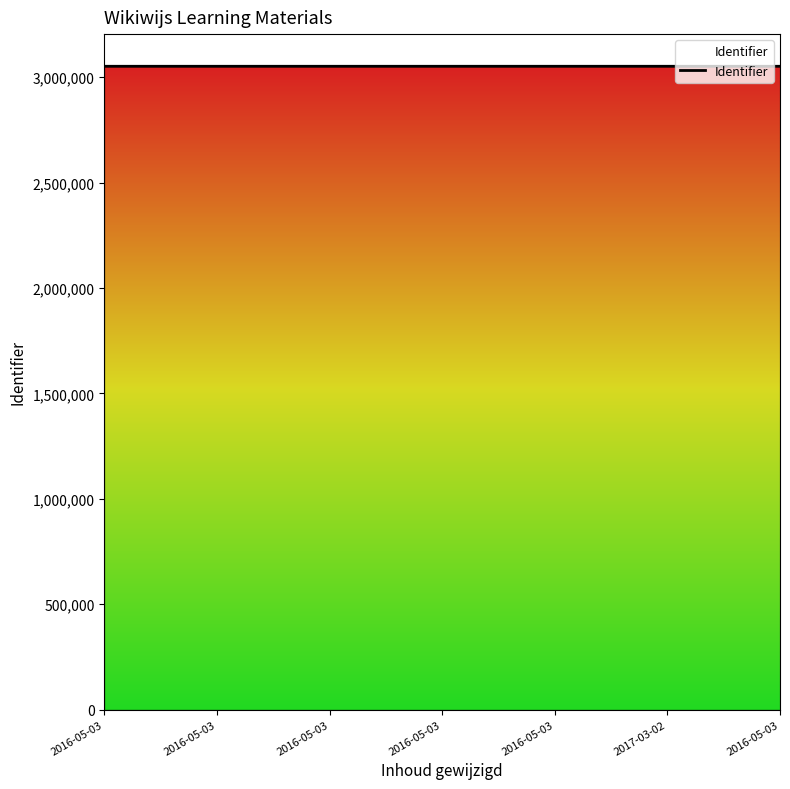

What is the value of the 7th point from the left?

3051749